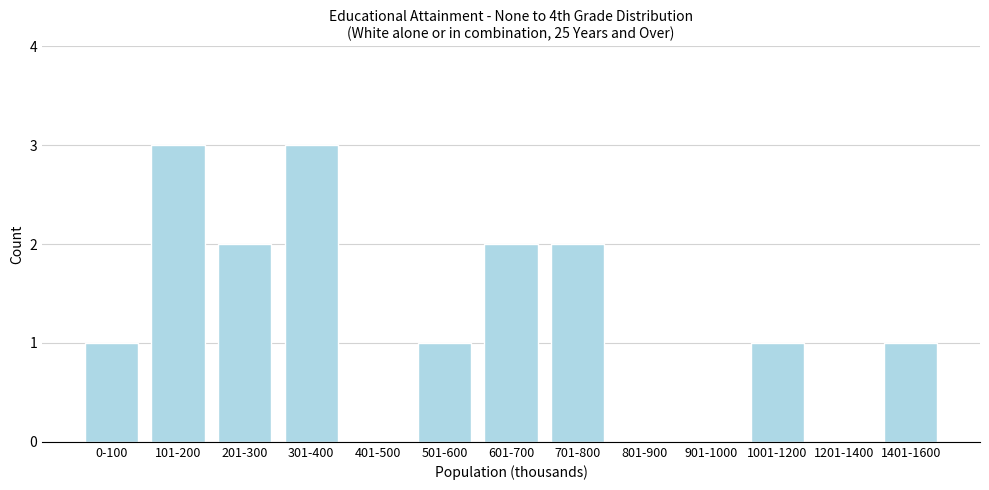

Reading left to right, transcribe all the data shown in this chart.

0-100=1	101-200=3	201-300=2	301-400=3	401-500=0	501-600=1	601-700=2	701-800=2	801-900=0	901-1000=0	1001-1200=1	1201-1400=0	1401-1600=1